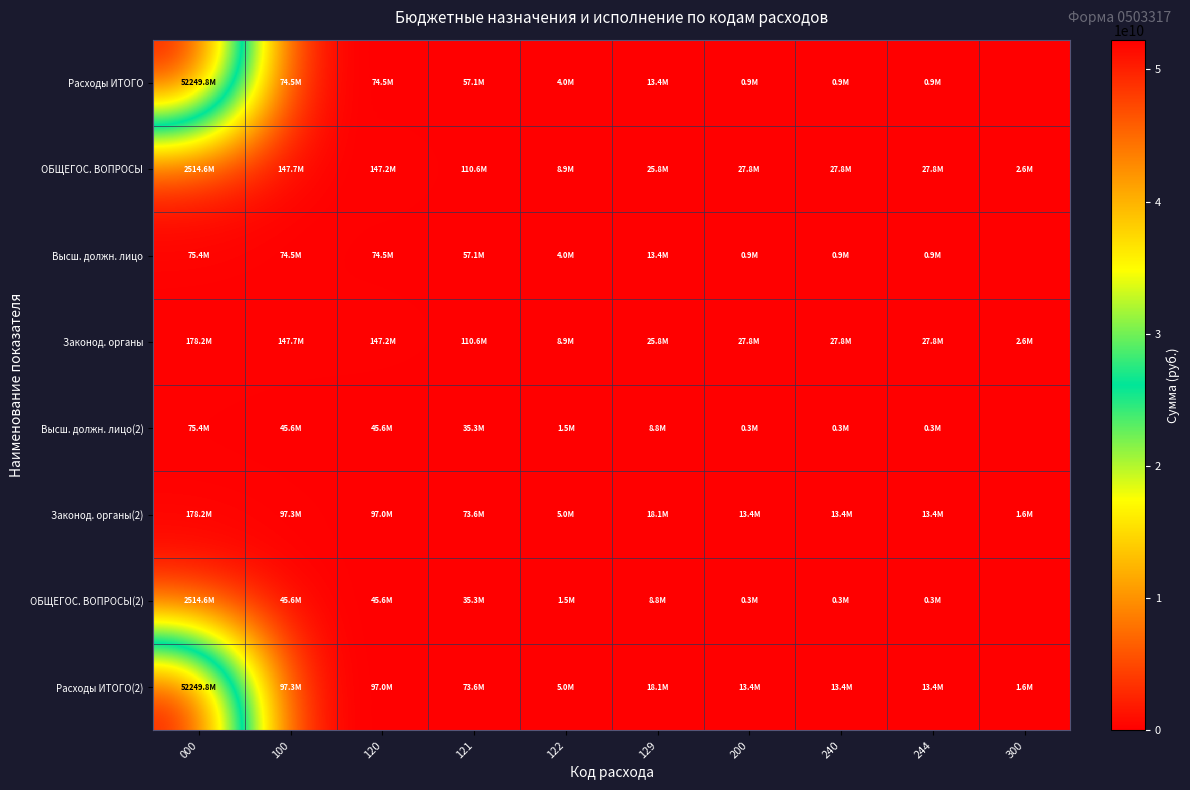

What is the total value across all series at 122?

38886169.1